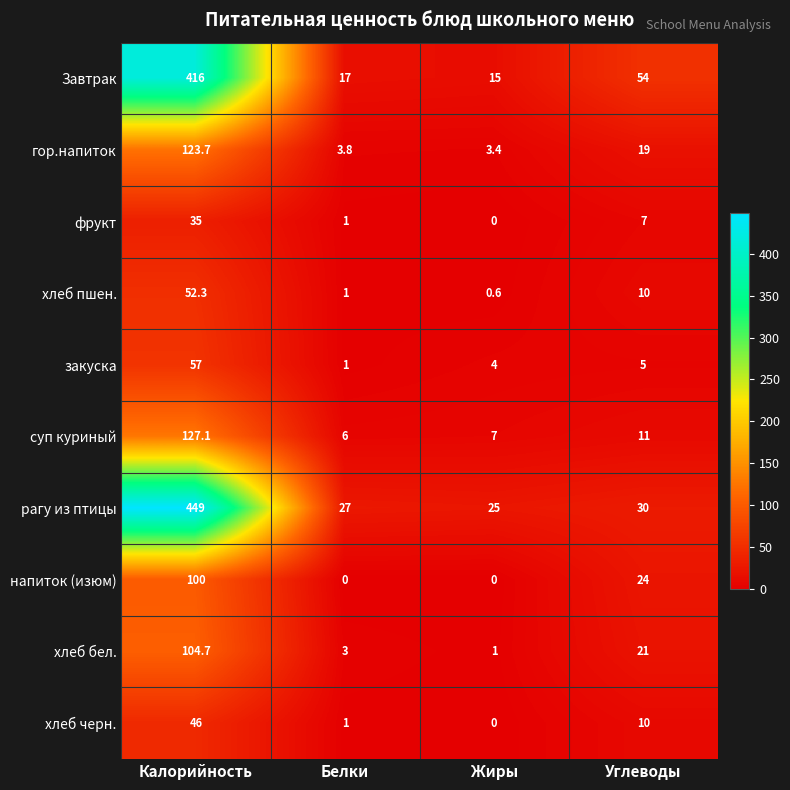

Where is гор.напиток nearest to the value 63?

Углеводы